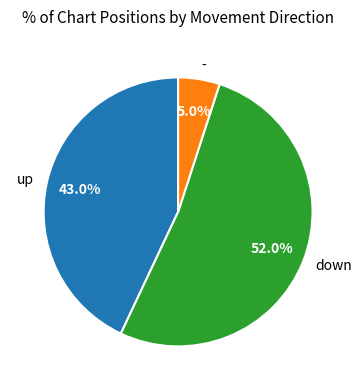

How many segments does this pie chart have?

3